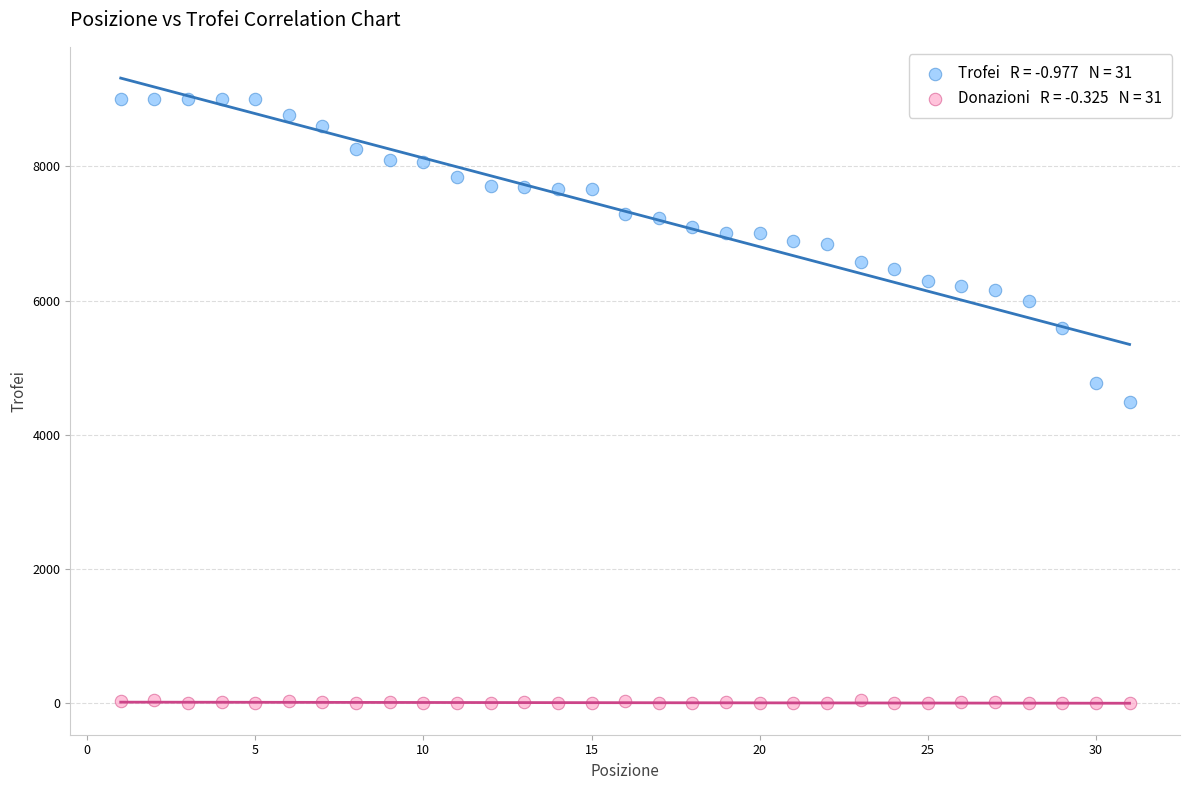

Across all data points, what is the range of Y values (max minus min)?

9000